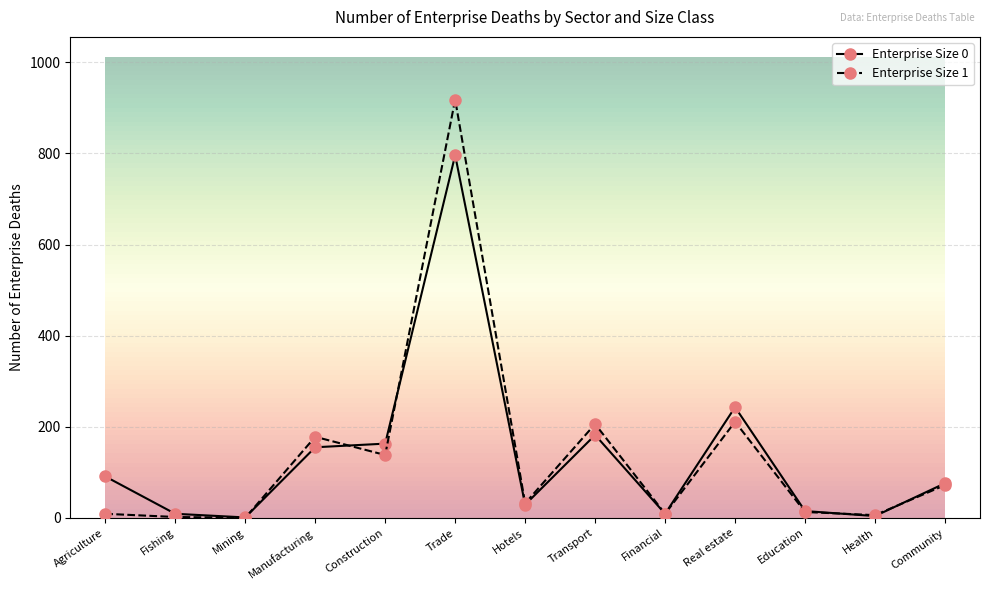

How many lines are shown in the chart?

2